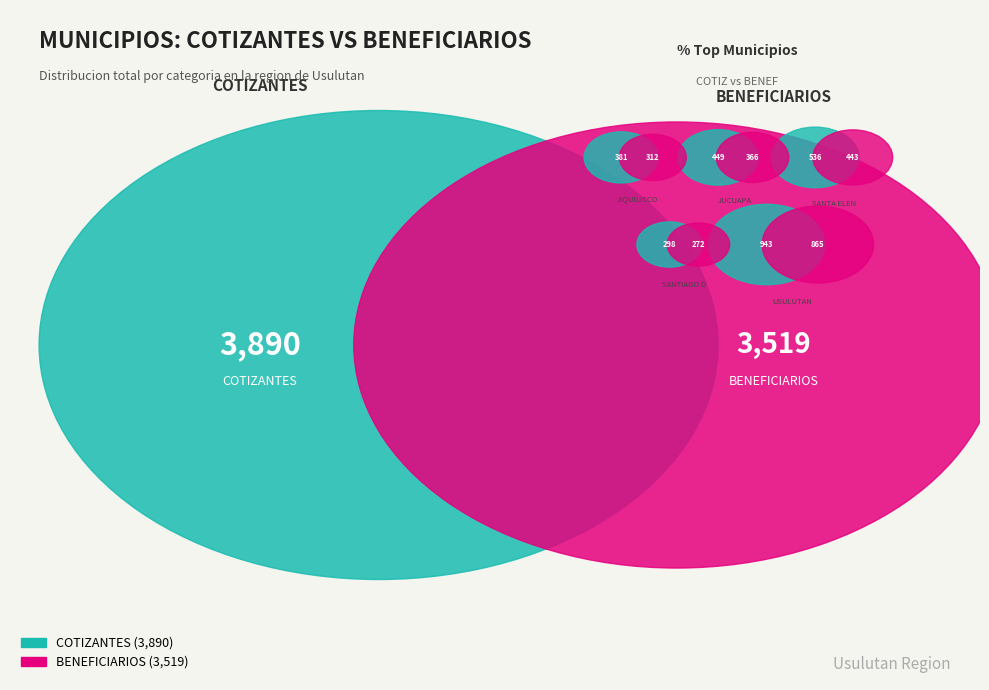

The JIQUILISCO slice represents 1% of the pie. True or false?

False